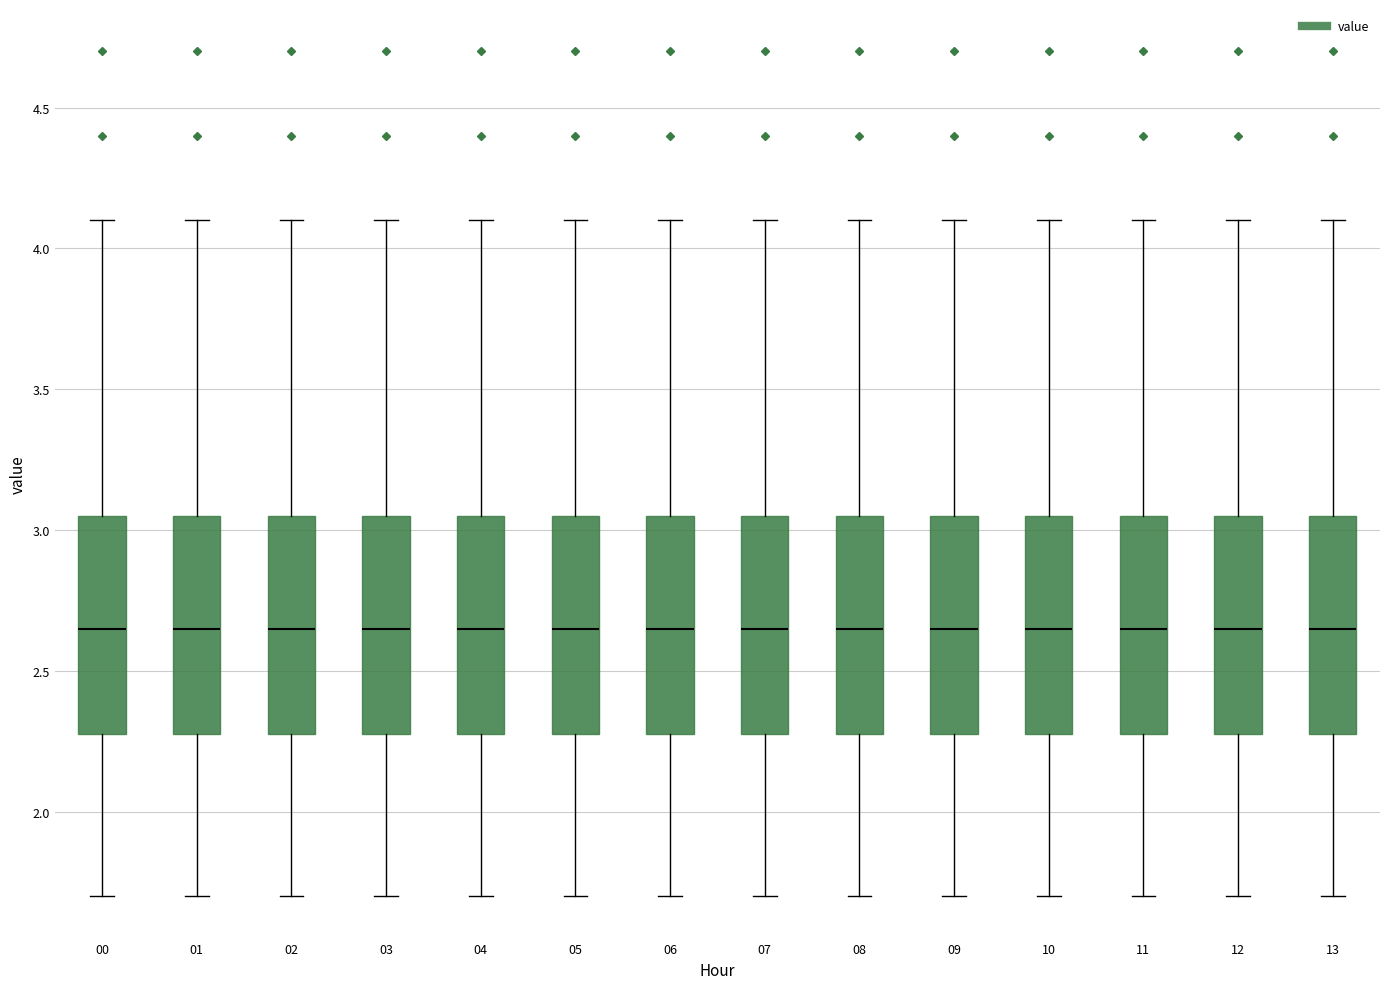

Reading left to right, transcribe this box plot: for each box, give where its median line is, the range the box spans, and where its two whiskers end, as read against the y-axis. The values are not printed on the chart, so give them approximately, as read against the axis.

00: median 2.65, box 2.30 to 3.05, whiskers 1.70 to 4.10
01: median 2.65, box 2.30 to 3.05, whiskers 1.70 to 4.10
02: median 2.65, box 2.30 to 3.05, whiskers 1.70 to 4.10
03: median 2.65, box 2.30 to 3.05, whiskers 1.70 to 4.10
04: median 2.65, box 2.30 to 3.05, whiskers 1.70 to 4.10
05: median 2.65, box 2.30 to 3.05, whiskers 1.70 to 4.10
06: median 2.65, box 2.30 to 3.05, whiskers 1.70 to 4.10
07: median 2.65, box 2.30 to 3.05, whiskers 1.70 to 4.10
08: median 2.65, box 2.30 to 3.05, whiskers 1.70 to 4.10
09: median 2.65, box 2.30 to 3.05, whiskers 1.70 to 4.10
10: median 2.65, box 2.30 to 3.05, whiskers 1.70 to 4.10
11: median 2.65, box 2.30 to 3.05, whiskers 1.70 to 4.10
12: median 2.65, box 2.30 to 3.05, whiskers 1.70 to 4.10
13: median 2.65, box 2.30 to 3.05, whiskers 1.70 to 4.10